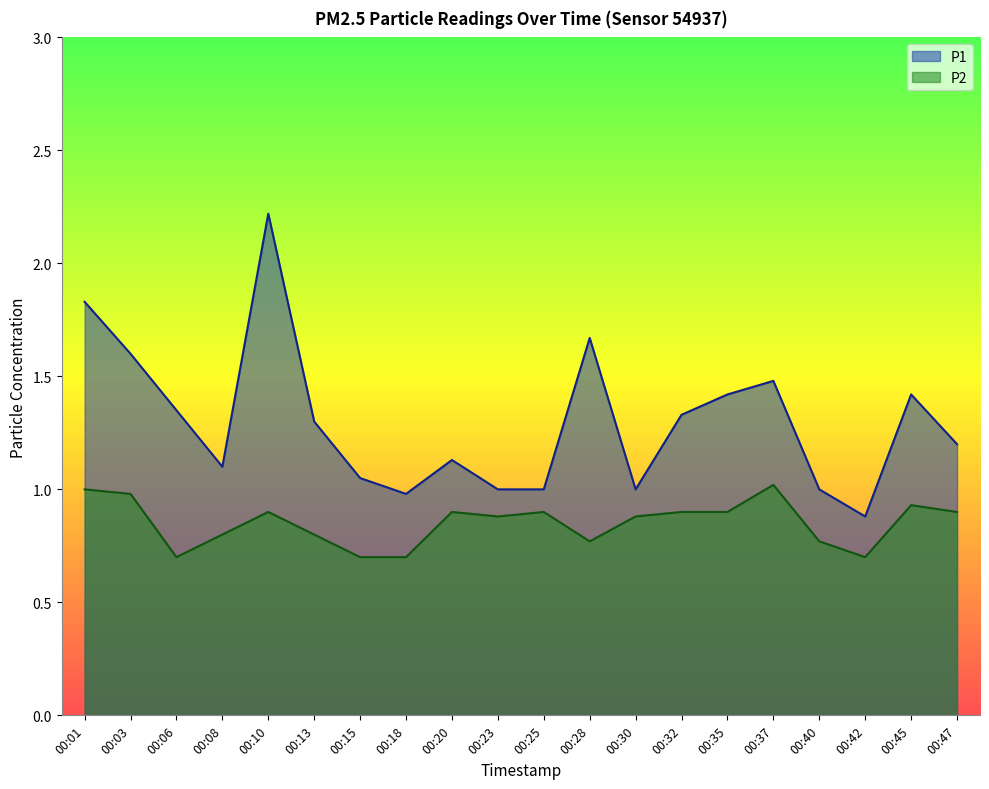

Reading right to left, transcribe all the data shown in this chart.

P1: 00:47=1.2	00:45=1.4	00:42=0.9	00:40=1.0	00:37=1.5	00:35=1.4	00:32=1.3	00:30=1.0	00:28=1.7	00:25=1.0	00:23=1.0	00:20=1.1	00:18=1.0	00:15=1.1	00:13=1.3	00:10=2.2	00:08=1.1	00:06=1.4	00:03=1.6	00:01=1.8
P2: 00:47=0.9	00:45=0.9	00:42=0.7	00:40=0.8	00:37=1.0	00:35=0.9	00:32=0.9	00:30=0.9	00:28=0.8	00:25=0.9	00:23=0.9	00:20=0.9	00:18=0.7	00:15=0.7	00:13=0.8	00:10=0.9	00:08=0.8	00:06=0.7	00:03=1.0	00:01=1.0